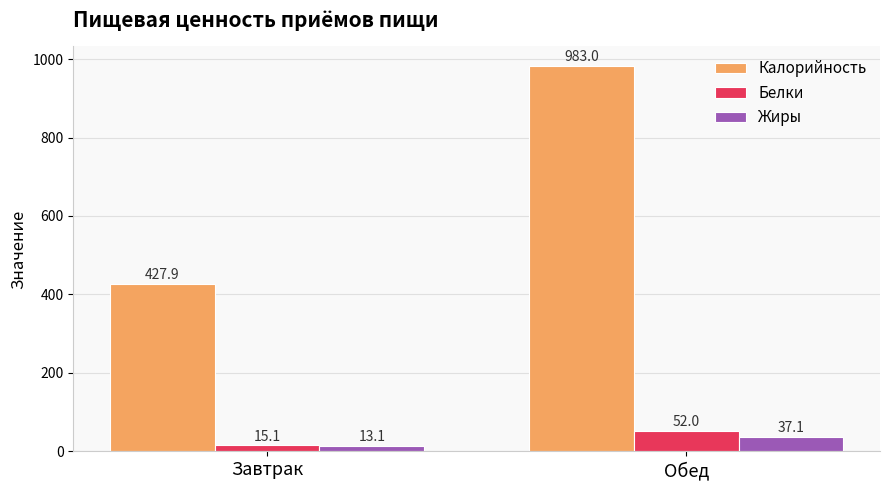

What is the approximate value of Белки at Обед?

52.0